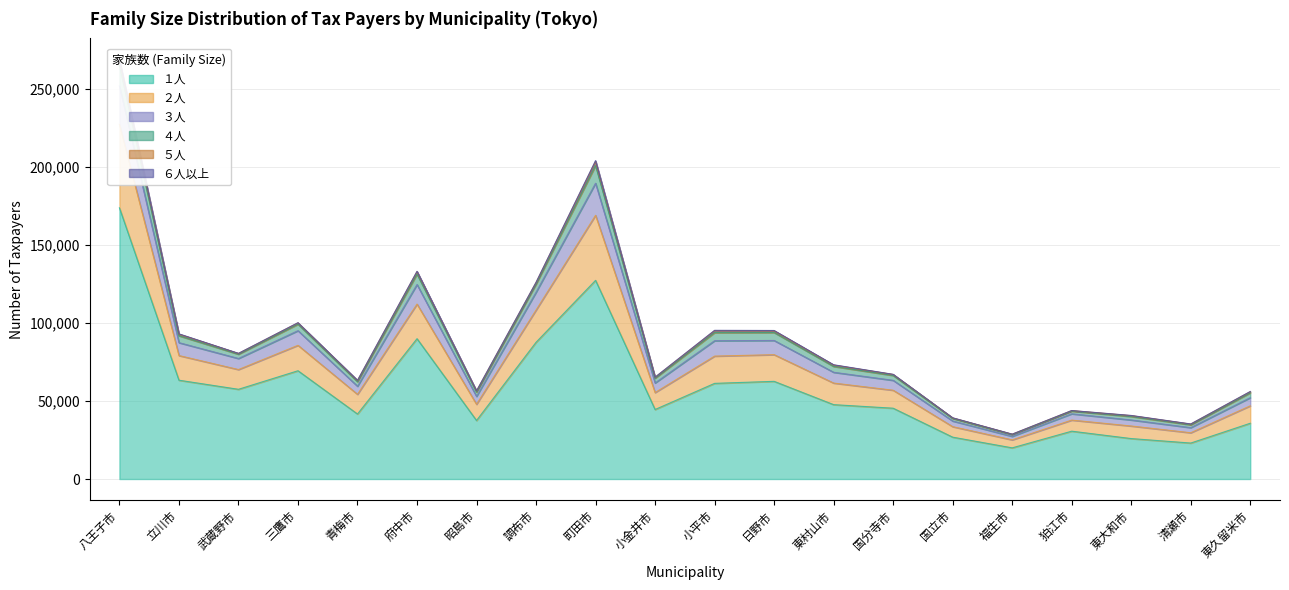

Is the value of ２人 at 日野市 greater than the value of １人 at 青梅市?

Yes